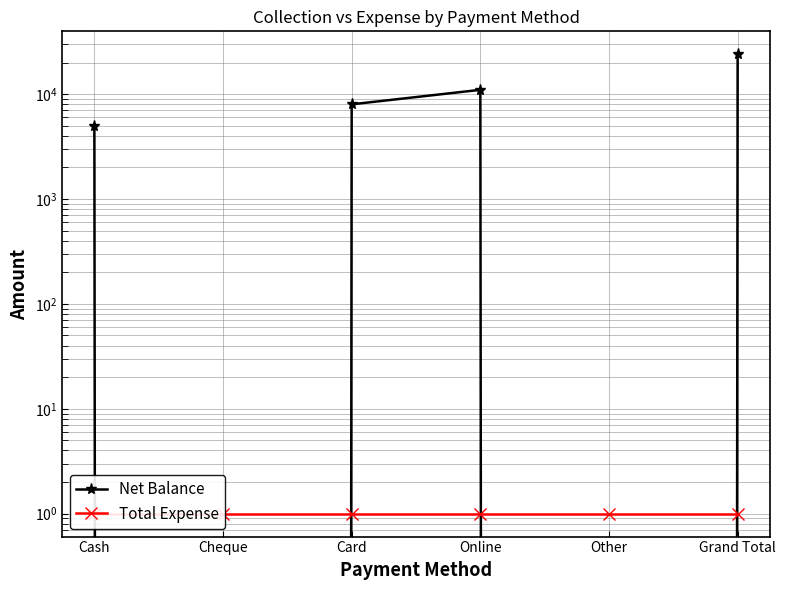

After their last crossing, which series has the higher values: Total Expense or Net Balance?

Net Balance